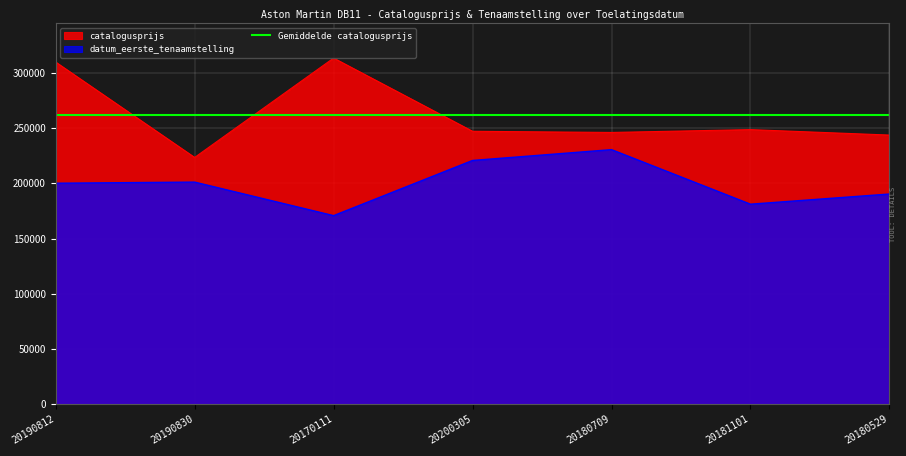

Reading left to right, extract all data points from this chart.

catalogusprijs: 309854	223445	313474	247145	246081	248653	243722
datum_eerste_tenaamstelling: 200108	201103	170720	220718	230510	181101	190313